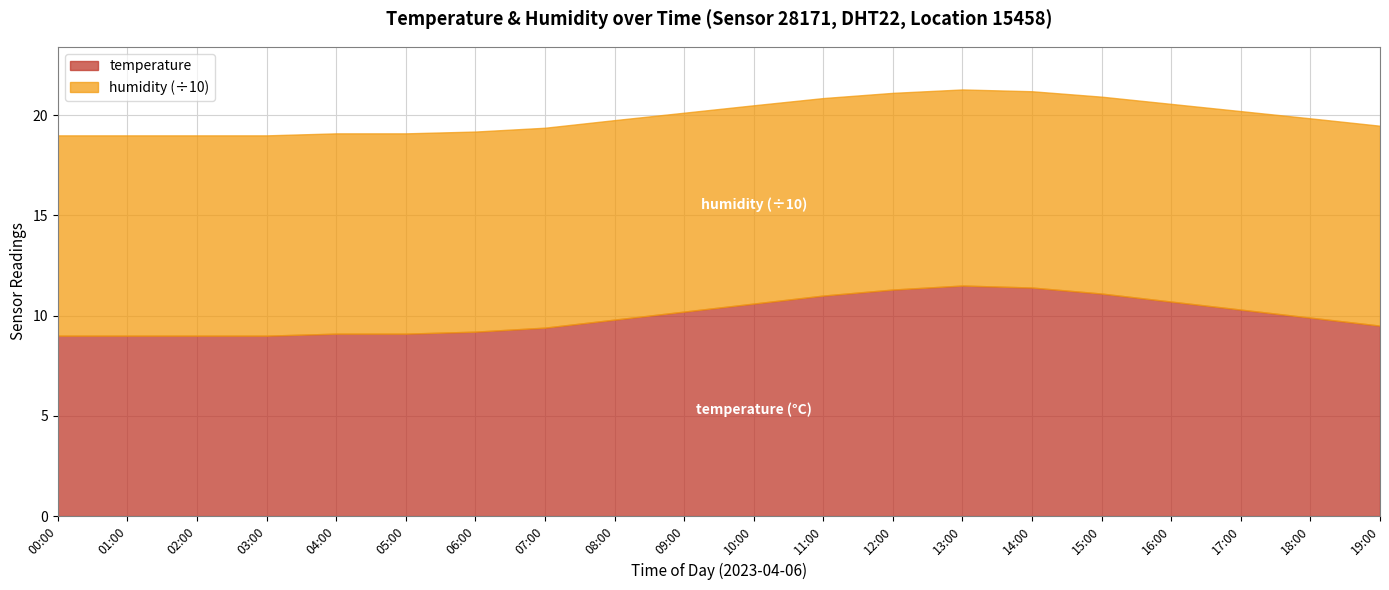

What is the highest value of the humidity series?

99.9